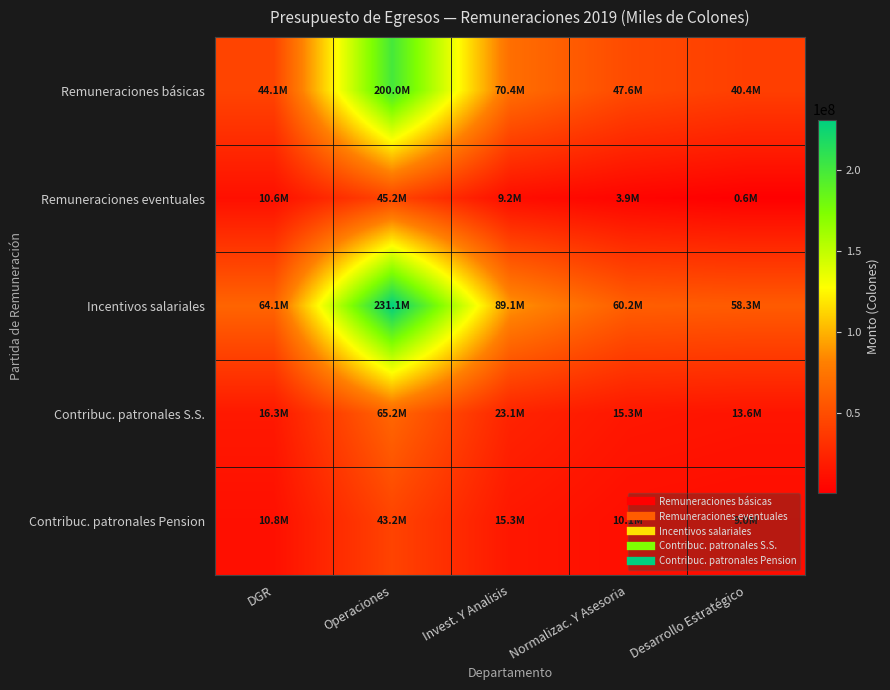

Reading left to right, what are all the values shown in this chart?

Remuneraciones básicas: DGR=44089800.0	Operaciones=199983200.0	Invest. Y Analisis=70396200.0	Normalizac. Y Asesoria=47588400.0	Desarrollo Estratégico=40401600.0
Remuneraciones eventuales: DGR=10629040.0	Operaciones=45195400.0	Invest. Y Analisis=9212750.0	Normalizac. Y Asesoria=3850000.0	Desarrollo Estratégico=600000.0
Incentivos salariales: DGR=64119554.4	Operaciones=231101460.9	Invest. Y Analisis=89101307.3	Normalizac. Y Asesoria=60192091.6	Desarrollo Estratégico=58300371.2
Contribuc. patronales S.S.: DGR=16279031.8	Operaciones=65243041.0	Invest. Y Analisis=23110709.7	Normalizac. Y Asesoria=15291659.9	Desarrollo Estratégico=13602842.3
Contribuc. patronales Pension: DGR=10783213.1	Operaciones=43216920.0	Invest. Y Analisis=15308509.2	Normalizac. Y Asesoria=10129179.1	Desarrollo Estratégico=9010508.1